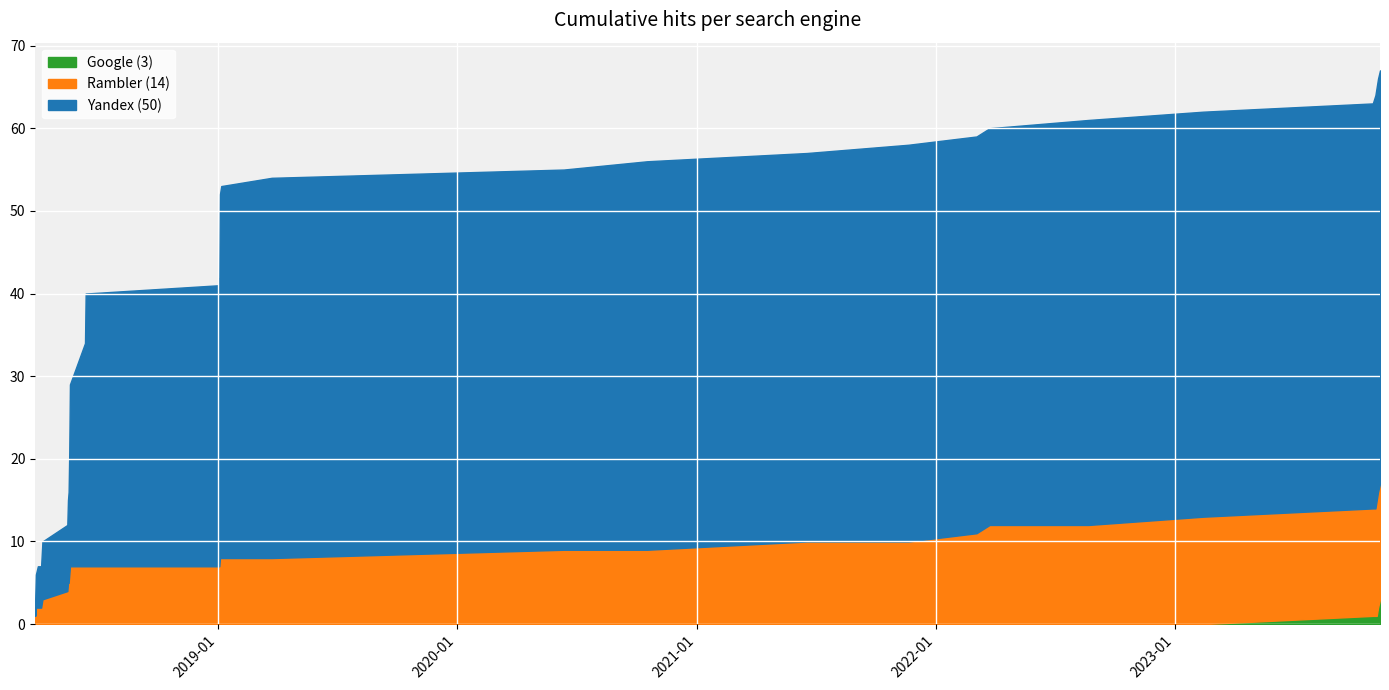

How many lines are shown in the chart?

3